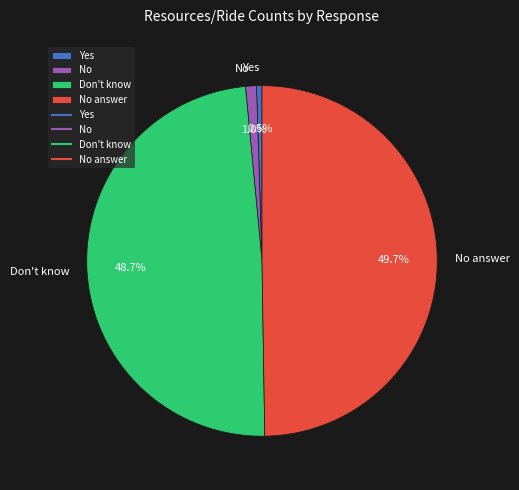

What is the smallest slice in the pie chart?

Yes